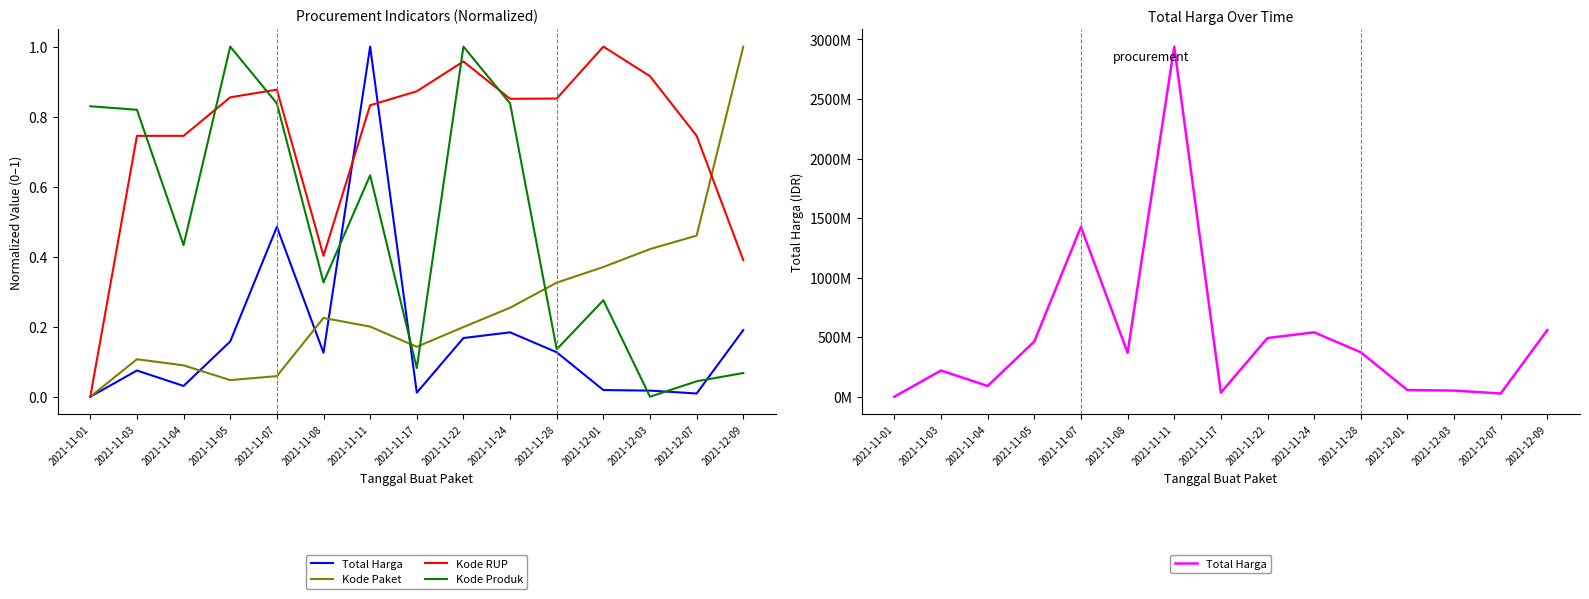

Which label corresponds to the smallest value in the chart?

2021-11-01